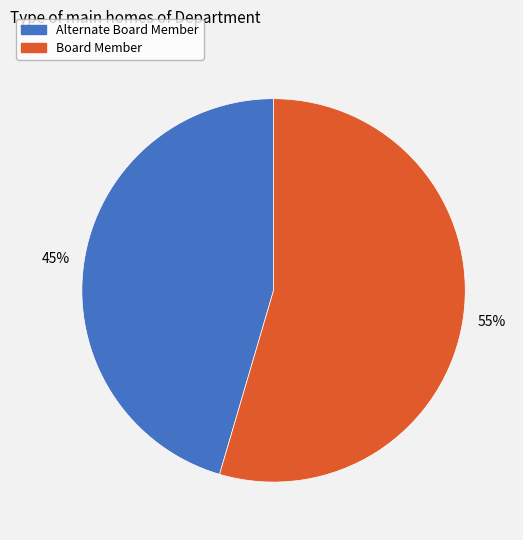

Is it true that Board Member is 68% of the pie?

False